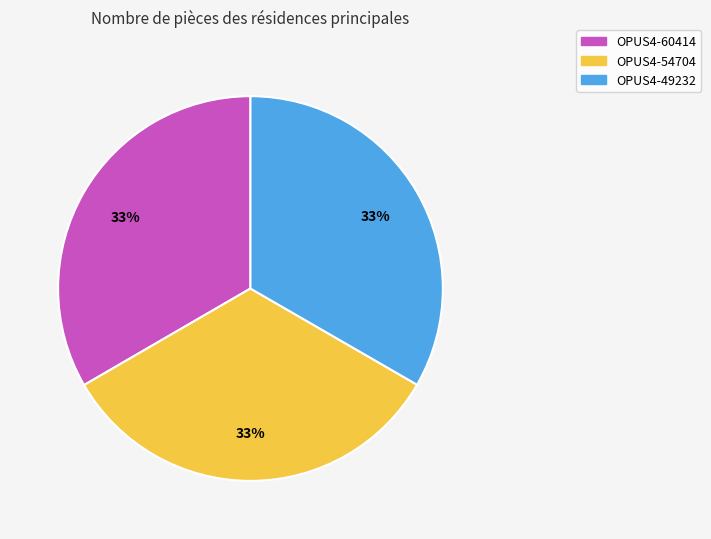

Do OPUS4-49232 and OPUS4-54704 together represent more than half of the pie?

Yes